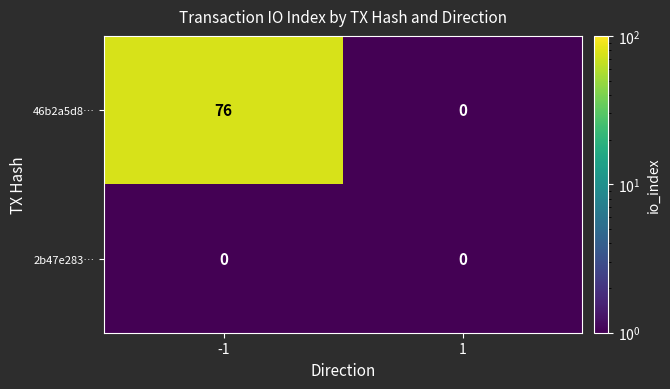

What is the greatest value displayed?

76